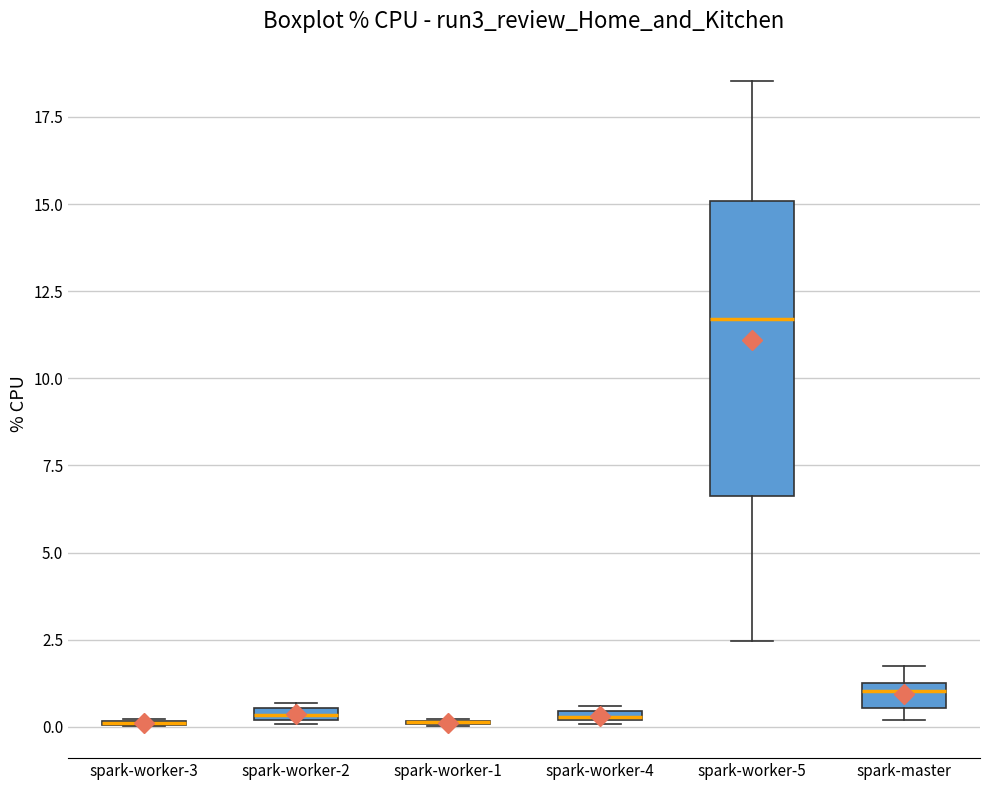

Where is the upper edge of the box for spark-worker-2 on the y-axis? The values are not printed on the chart, so give them approximately, as read against the axis.

0.5